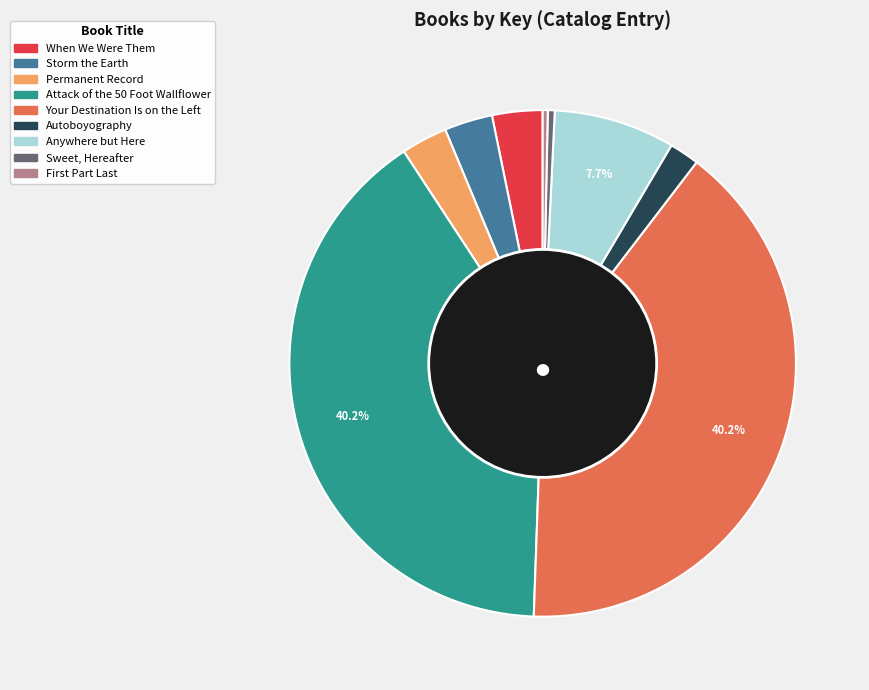

Count the number of slices in the pie.

9